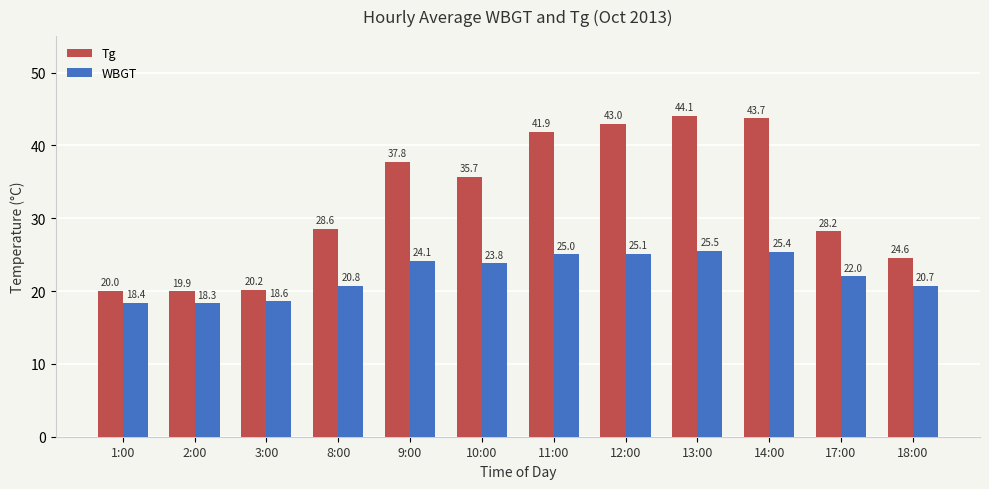

What is the spread (max minus min) of values at 10:00?

11.9